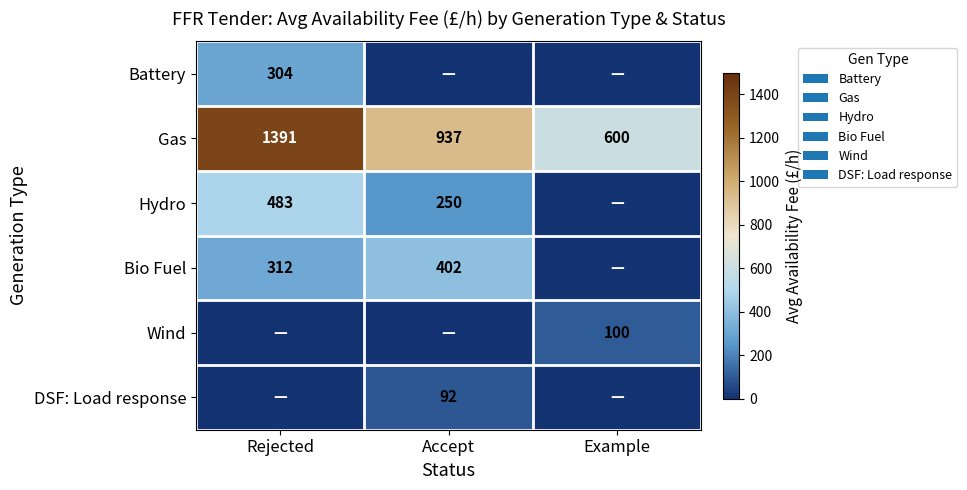

At which label does Gas reach its peak?

Rejected